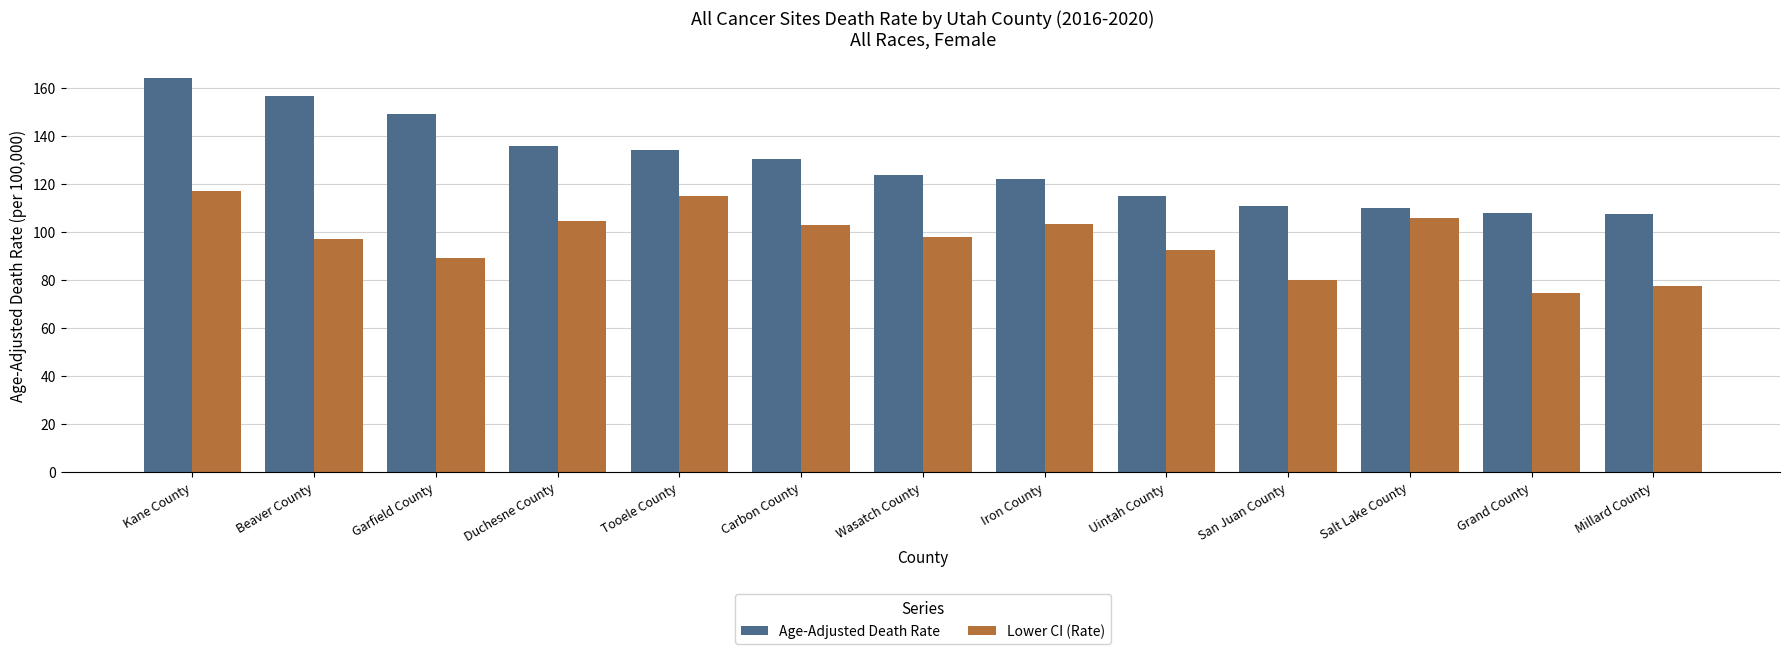

Which series changed the most between Duchesne County and Wasatch County?

Age-Adjusted Death Rate